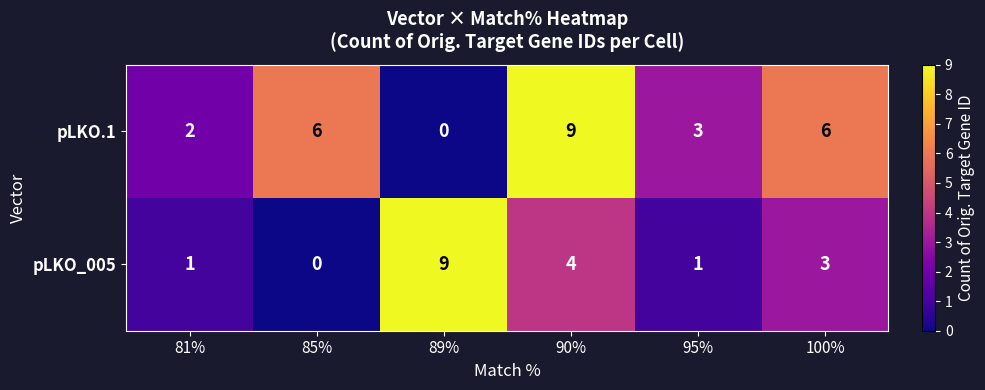

Count the pLKO_005 values in the range 1 to 4.

4